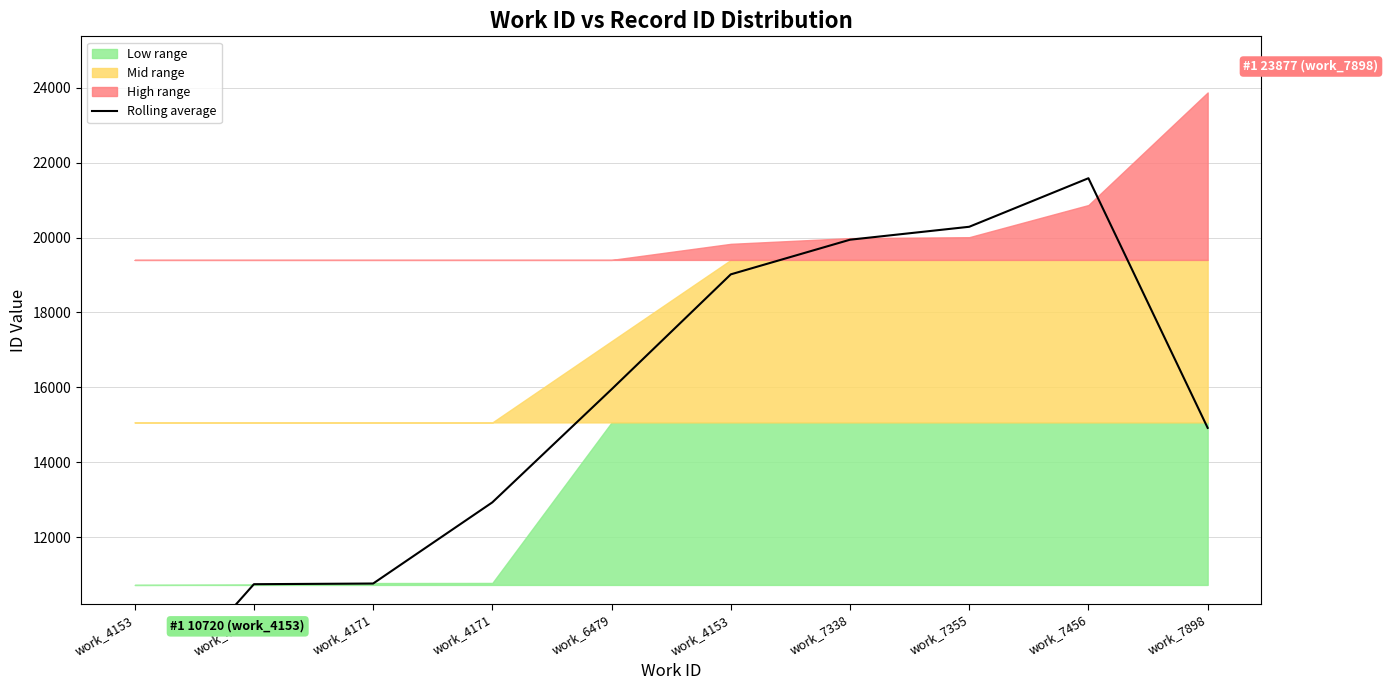

The chart shows a value of 12926.0 at work_4171. True or false?

True